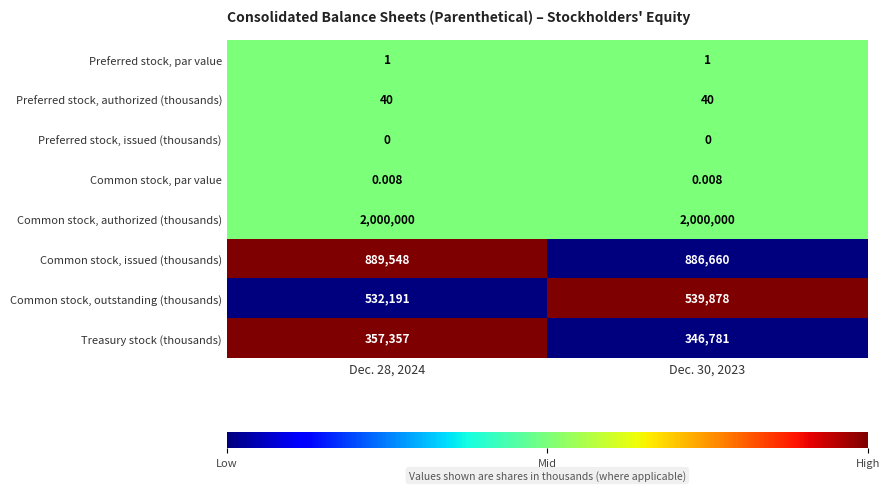

Rank the series by their maximum value, from lowest to highest.

Preferred stock, issued (thousands), Common stock, par value, Preferred stock, par value, Preferred stock, authorized (thousands), Treasury stock (thousands), Common stock, outstanding (thousands), Common stock, issued (thousands), Common stock, authorized (thousands)